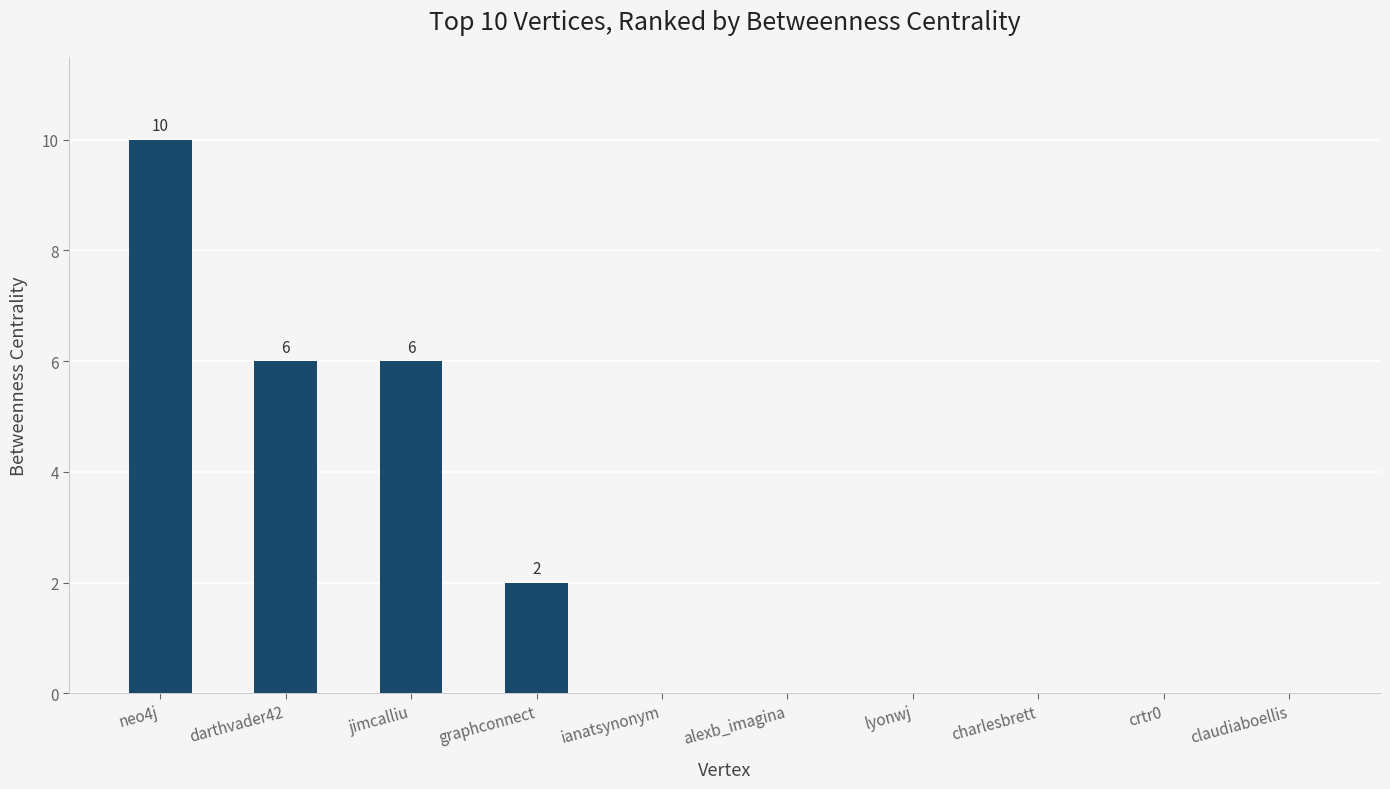

At which category does the chart reach its peak across all series?

neo4j